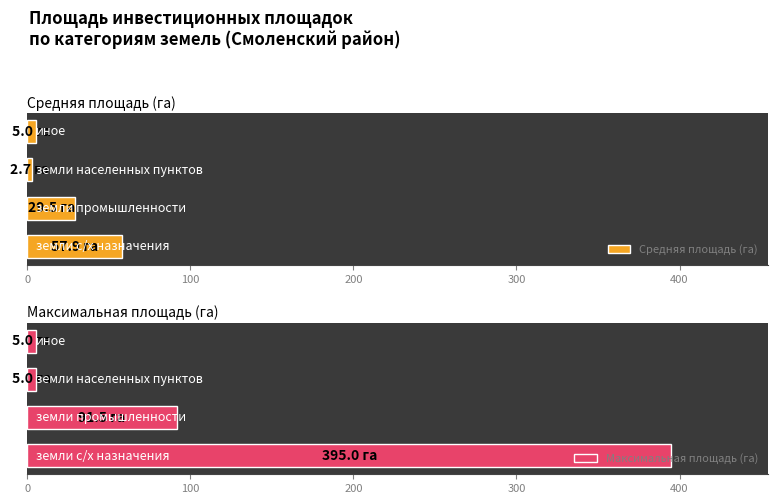

What is the difference between the second highest and second lowest values in the Максимальная площадь (га) series?

86.5